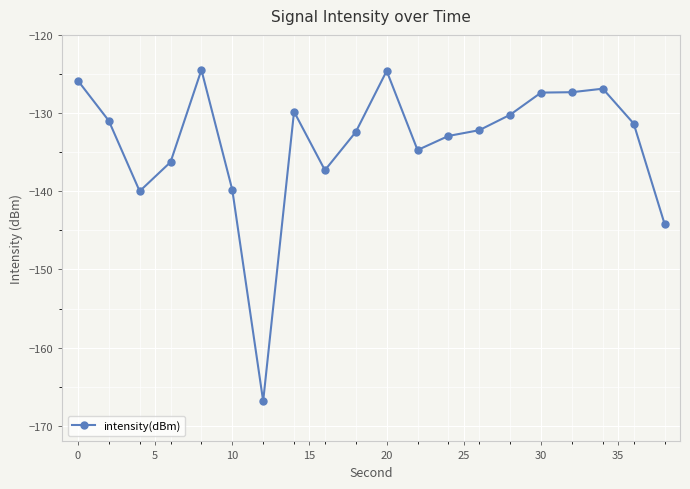

What is the difference between the second highest and second lowest values?

19.6